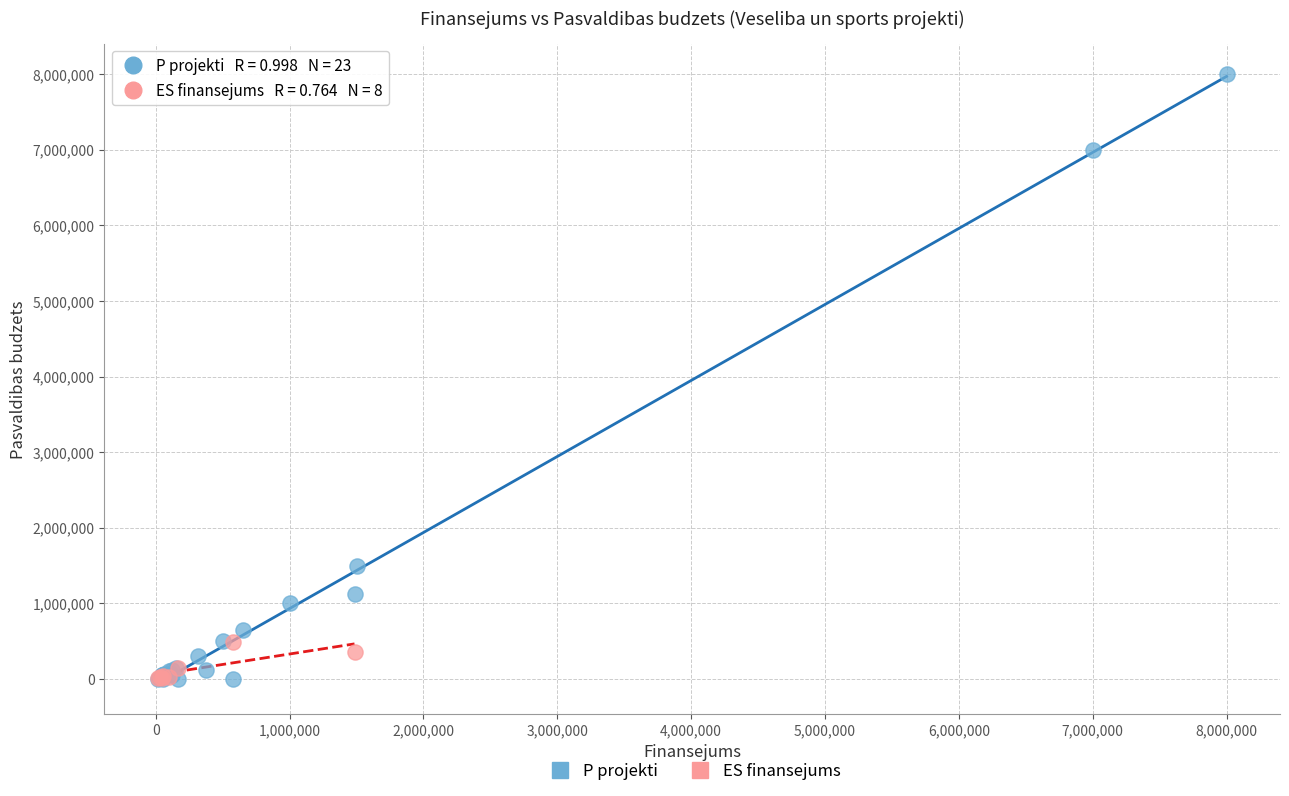

Which series has the largest Y range (max minus min)?

P projekti